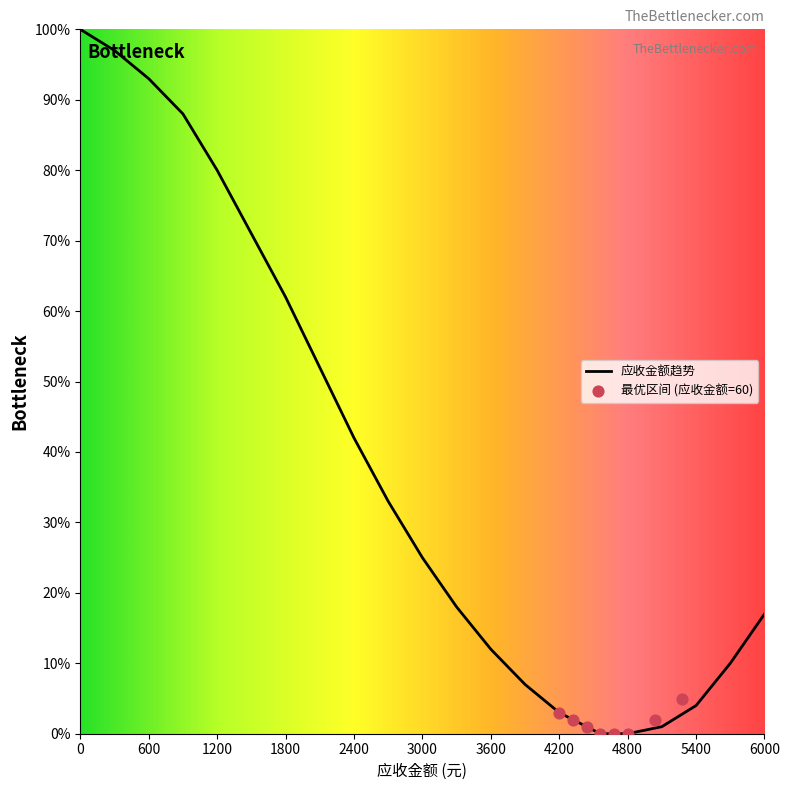

The value of 应收金额趋势 at 3600 is 12. True or false?

True